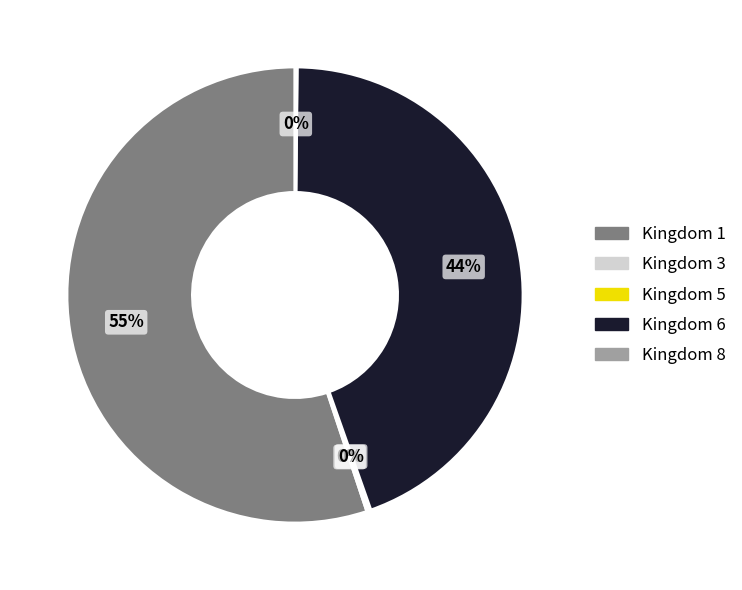

To the nearest percent, what is the average slice percentage?

20%